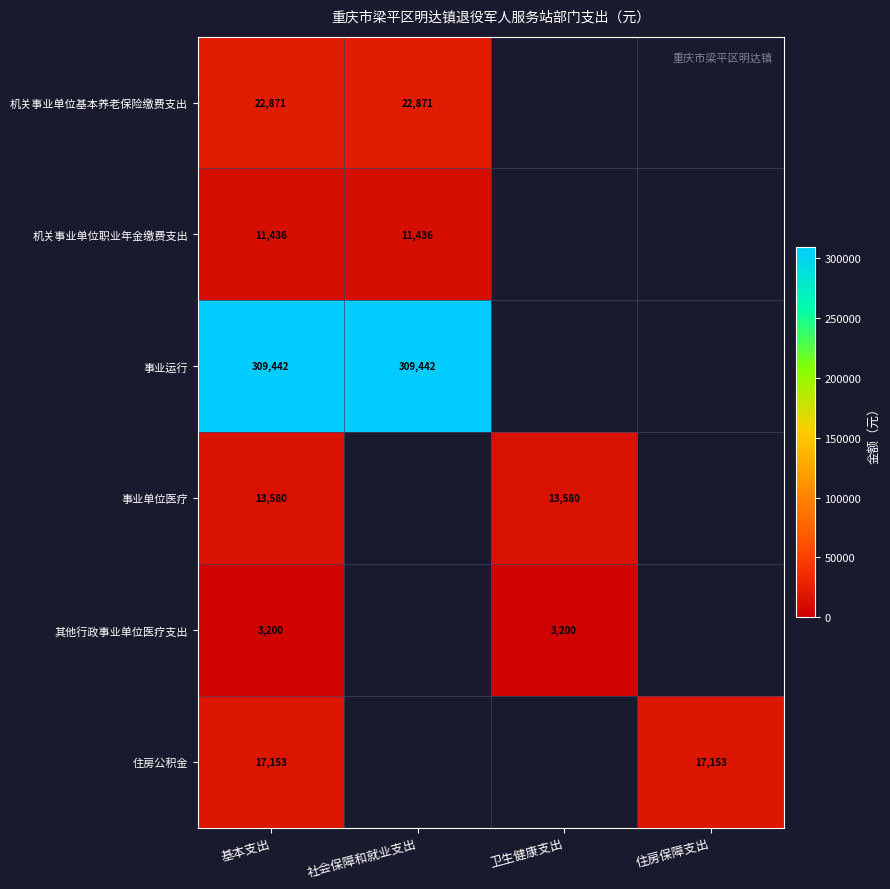

The value of 事业运行 at 基本支出 is 309442. True or false?

True